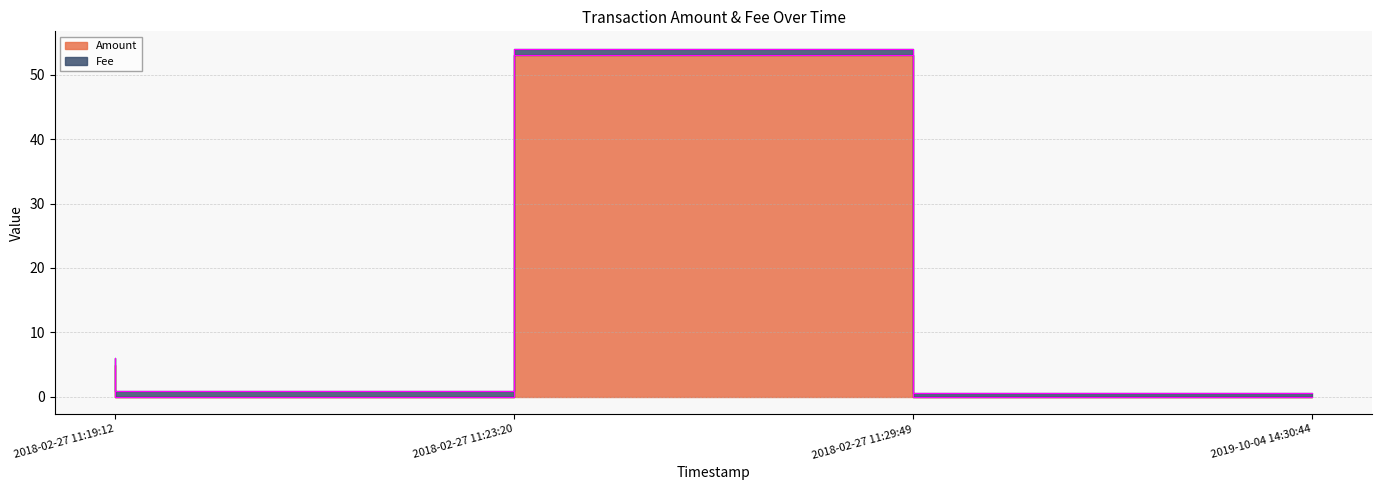

The value at 2018-02-27 11:23:20 is -36.1. True or false?

False